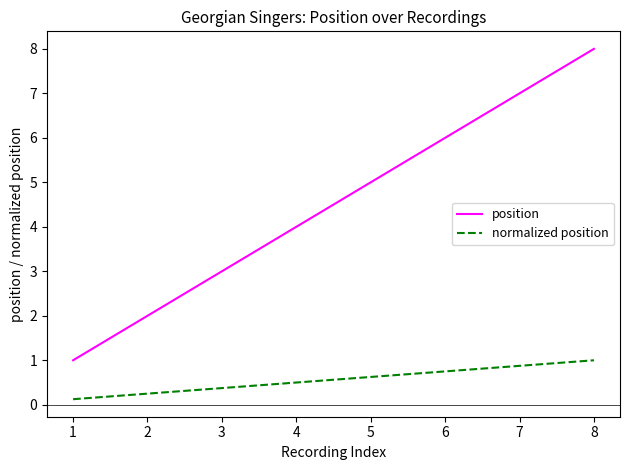

True or false: normalized position and position cross at least once.

False